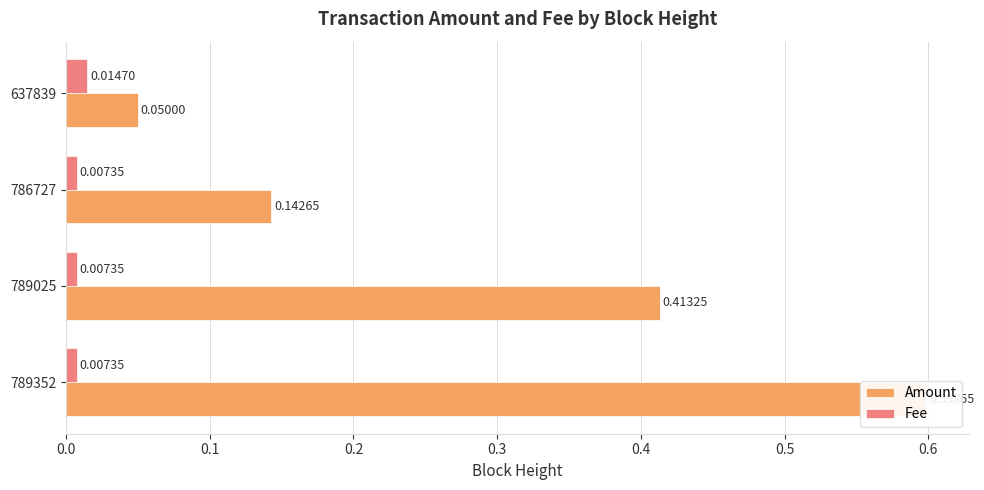

How many groups of bars are there?

4